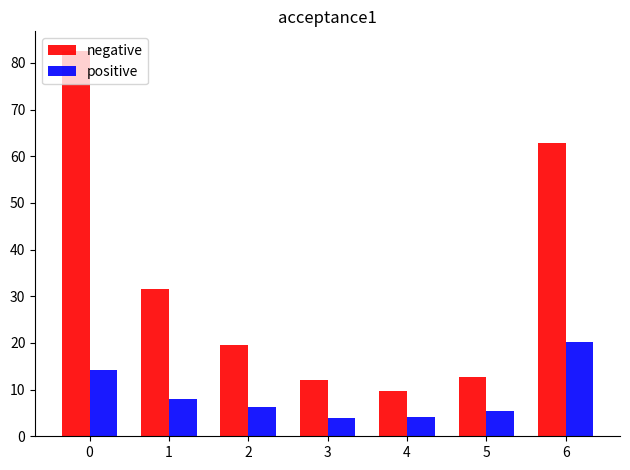

How many bars are there in each group?

2